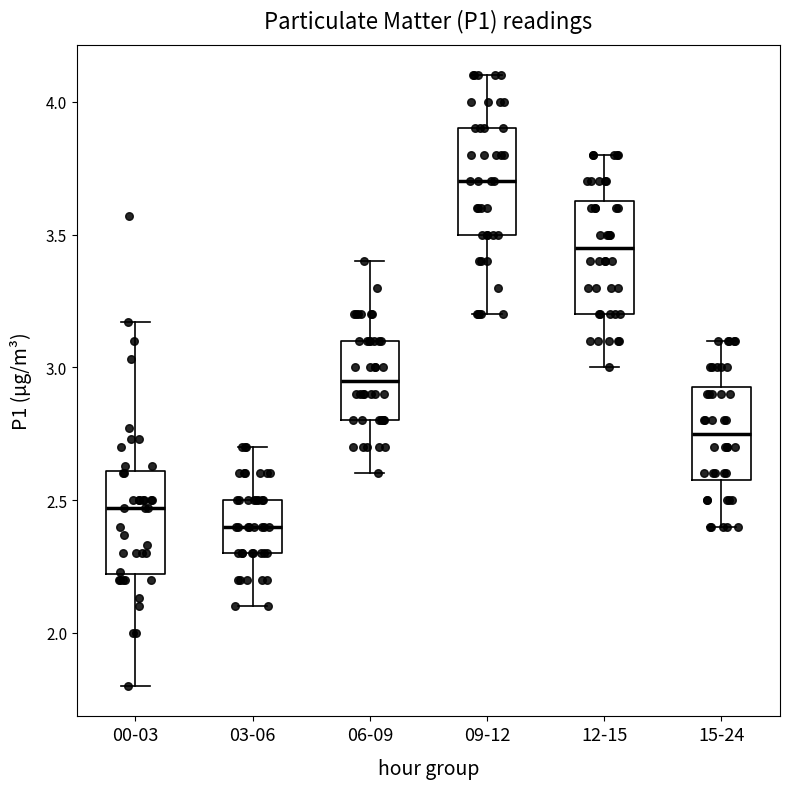

Which box has the lowest median line?

03-06